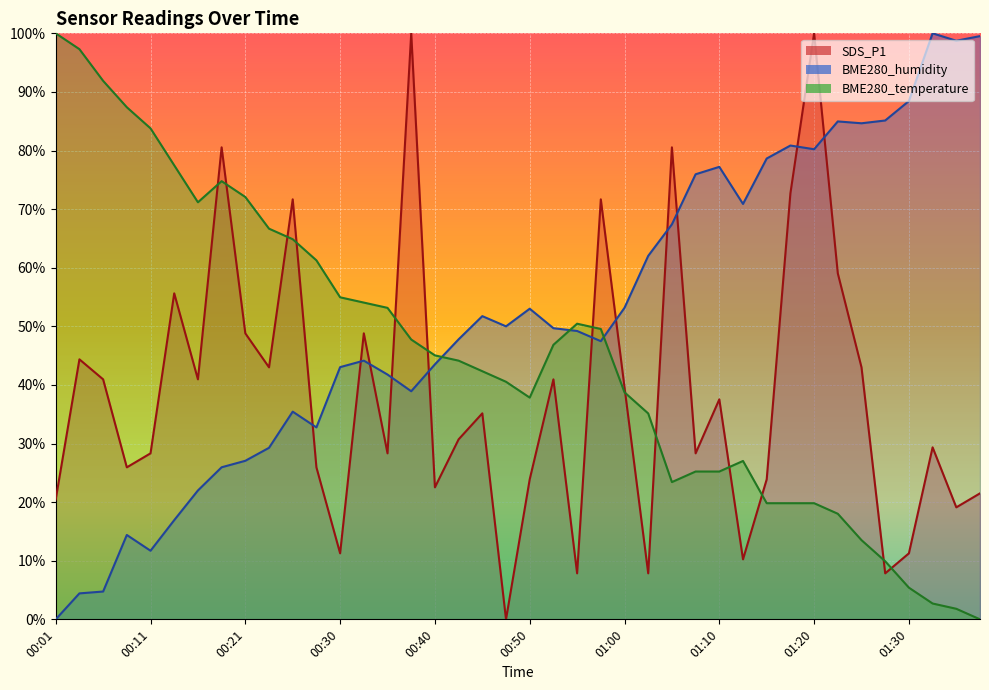

List the series in order of their overall mean, lowest first.

SDS_P1, BME280_temperature, BME280_humidity